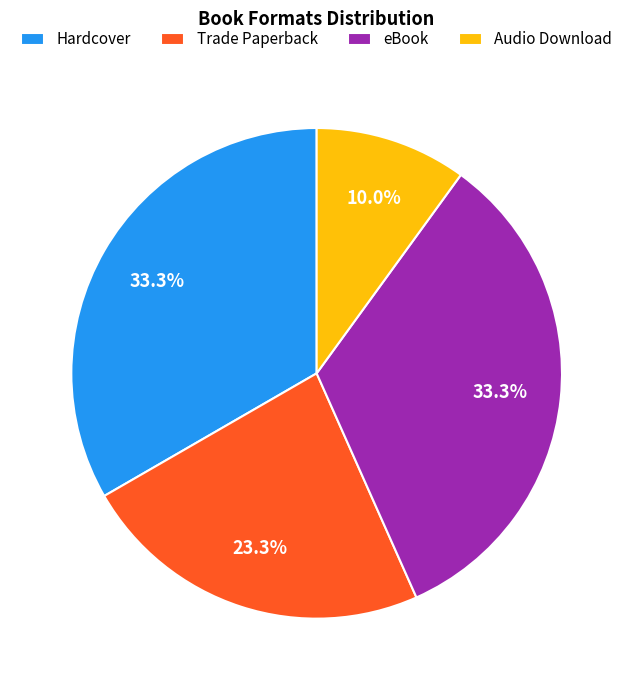

Is there a majority slice in this chart?

No